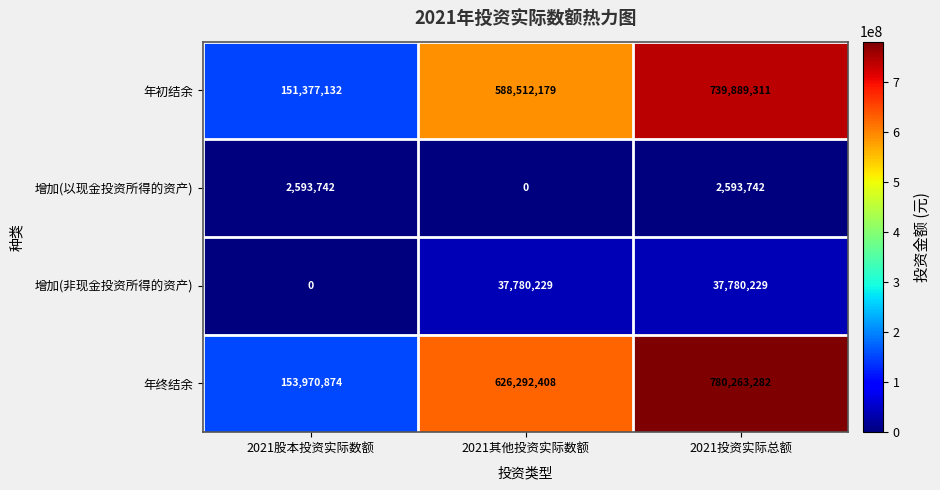

What is the spread (max minus min) of values at 2021其他投资实际数额?

626292408